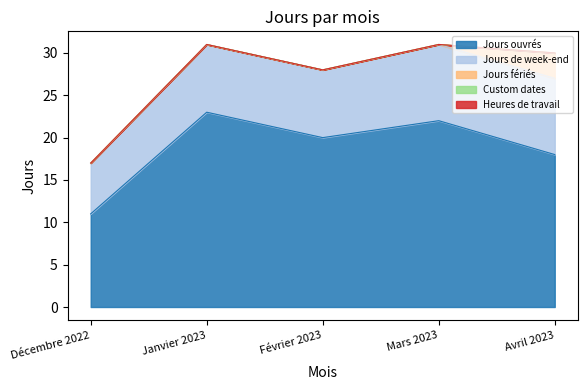

What is the label of the 2nd point from the left?

Janvier 2023